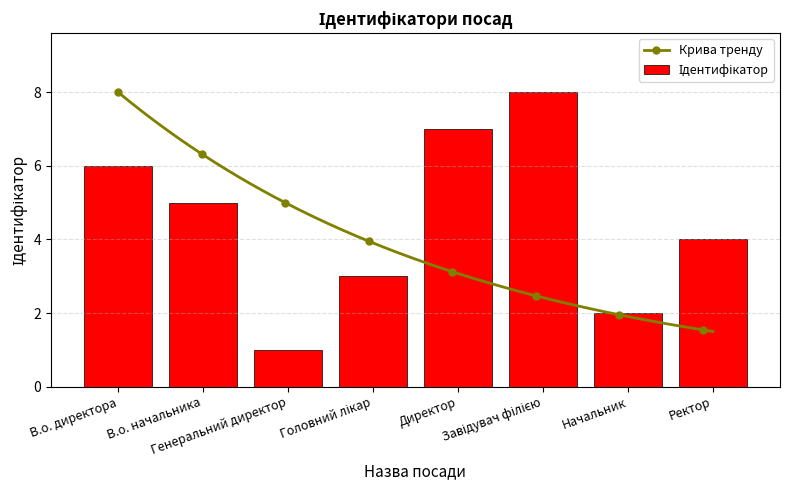

List the labels in order of value, largest first.

Завідувач філією, Директор, В.о. директора, В.о. начальника, Ректор, Головний лікар, Начальник, Генеральний директор